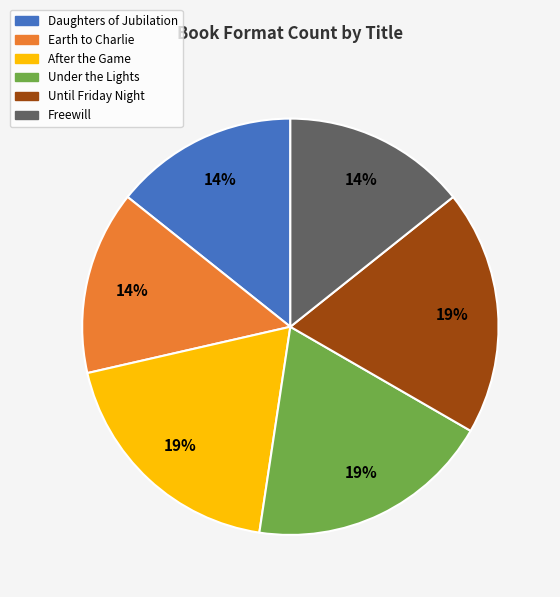

Approximately how many times larger is the value at Until Friday Night compared to After the Game?

1.0